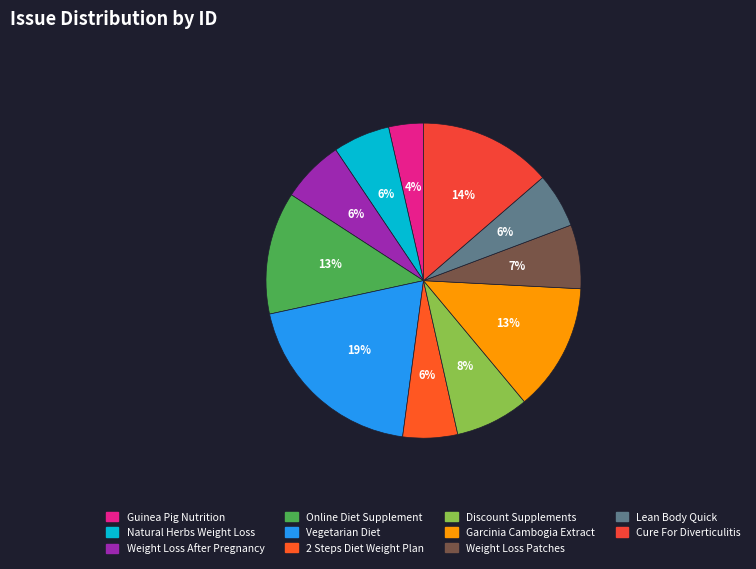

Is Weight Loss After Pregnancy the majority of the pie?

No